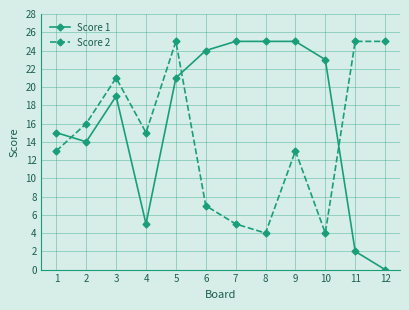

Reading right to left, extract all data points from this chart.

Score 1: 12=0	11=2	10=23	9=25	8=25	7=25	6=24	5=21	4=5	3=19	2=14	1=15
Score 2: 12=25	11=25	10=4	9=13	8=4	7=5	6=7	5=25	4=15	3=21	2=16	1=13